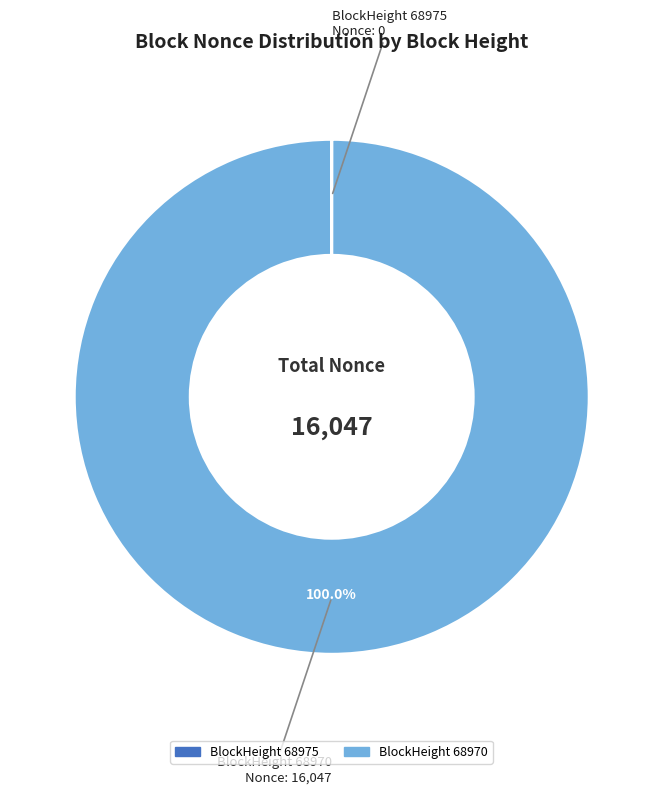

Is there a majority slice in this chart?

Yes